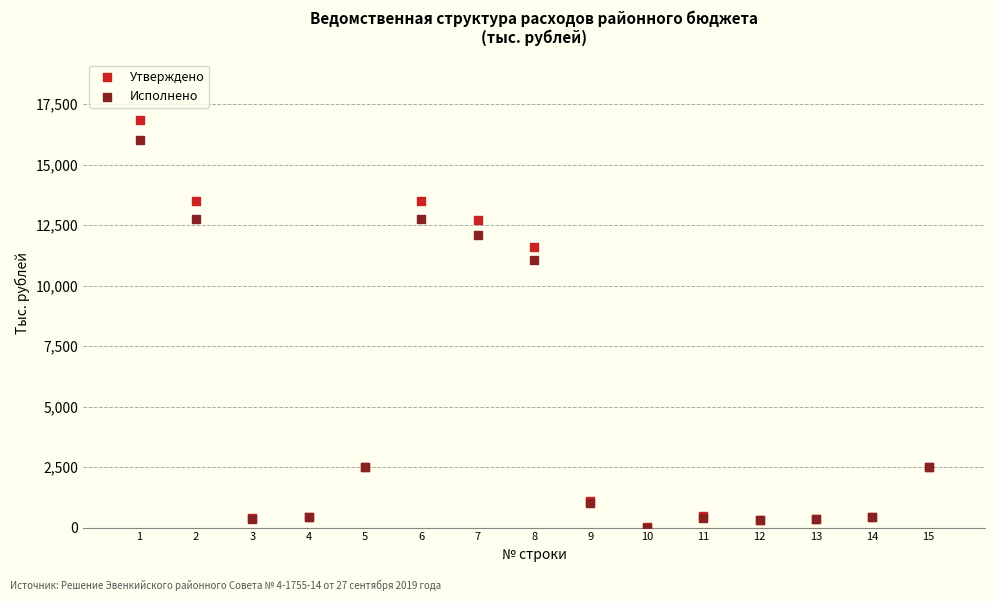

What are all the series names shown in the legend?

Утверждено, Исполнено